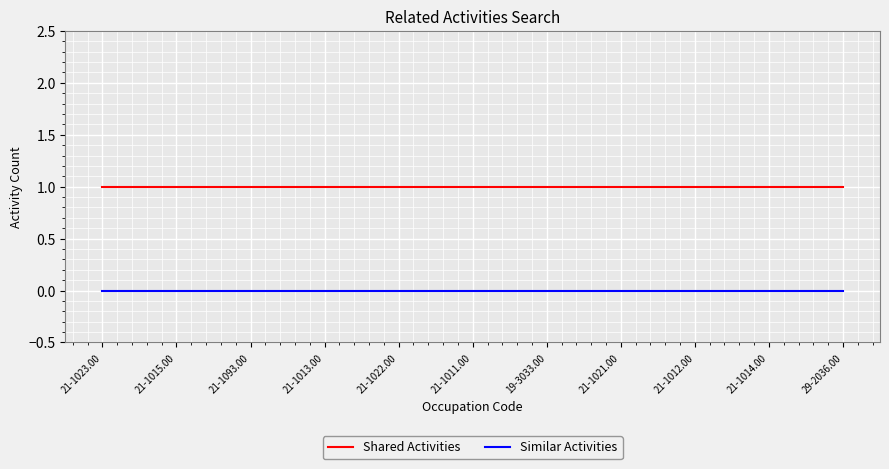

Which series has the largest total across all categories?

Shared Activities